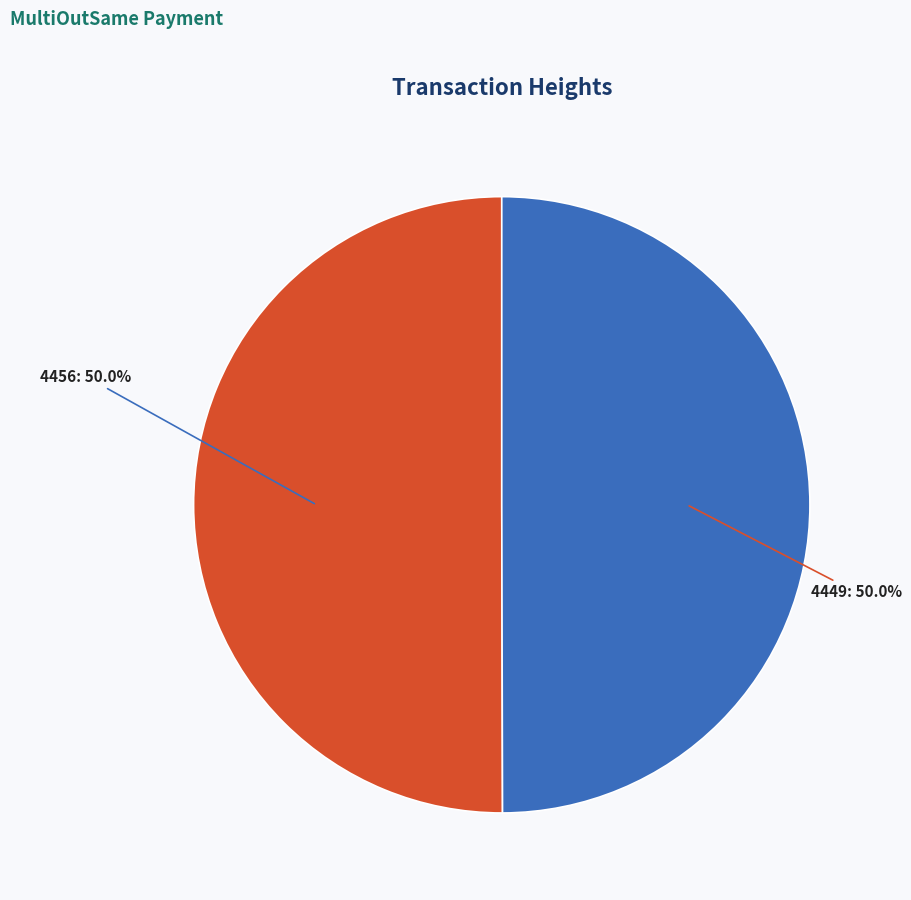

The 4449 slice represents 50% of the pie. True or false?

True